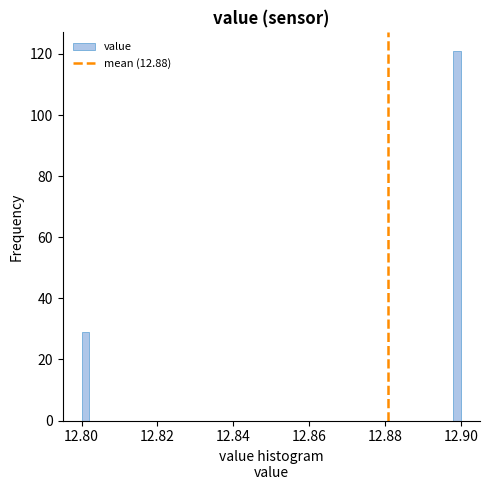

Read against the x-axis, roughly where is the centre of the tallest bar?

12.900